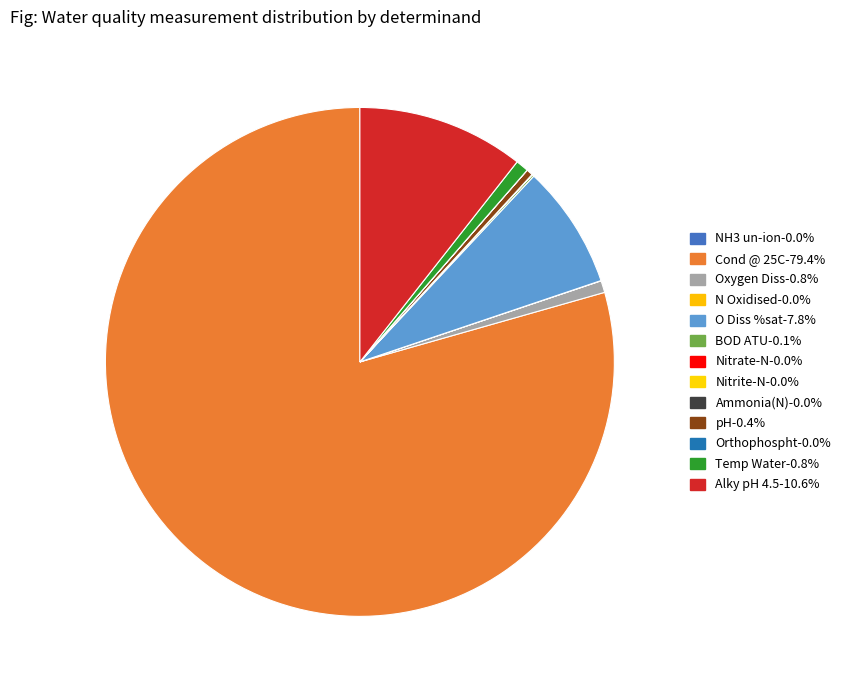

Which category has the biggest portion of the pie?

Cond @ 25C